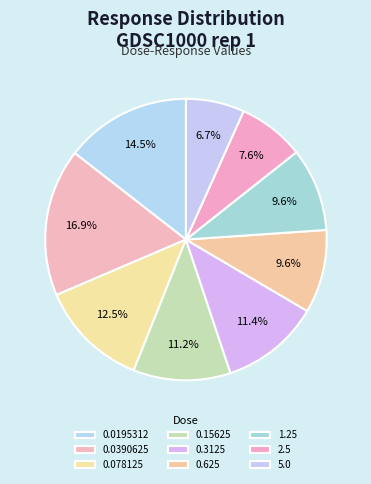

Is the sum of 2.5 and 0.0195312 greater than half?

No